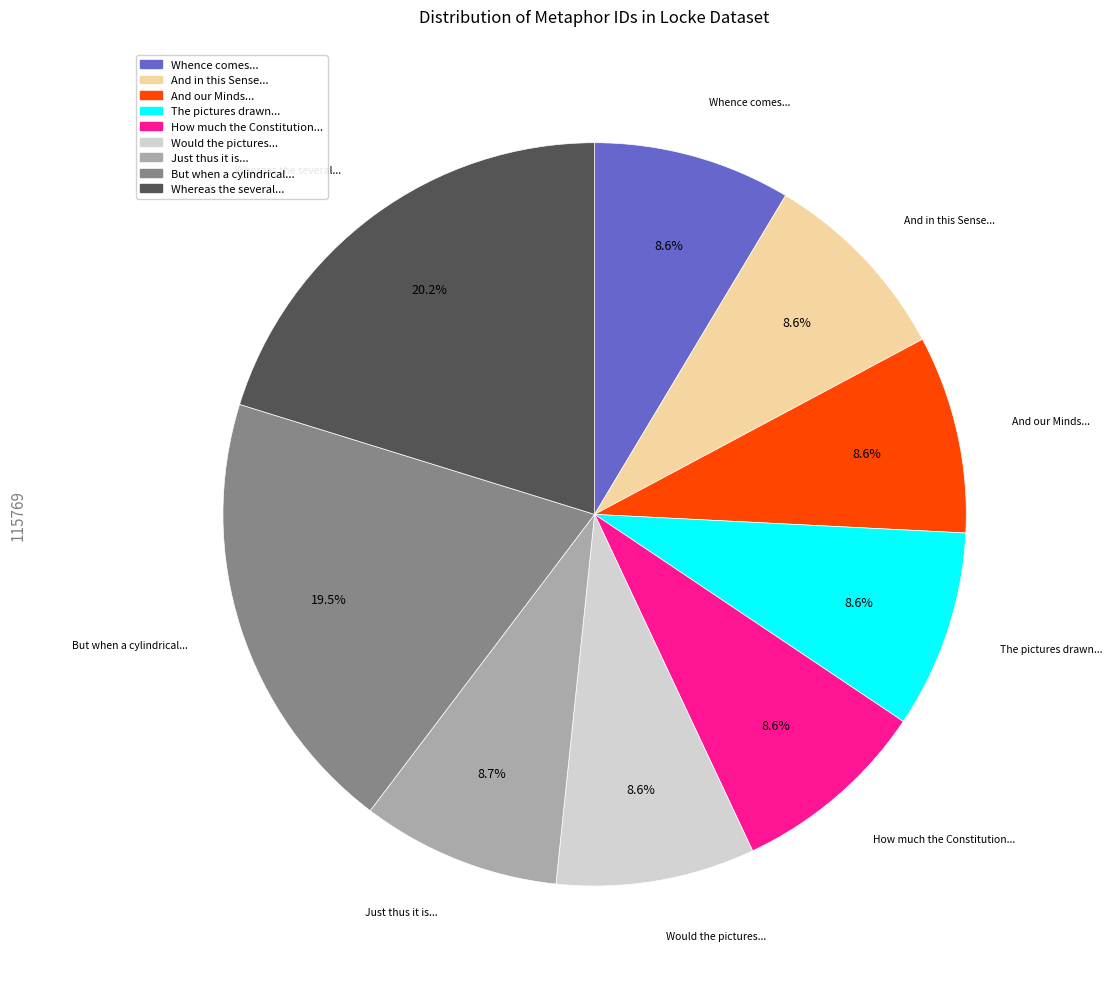

How many slices are in this pie chart?

9